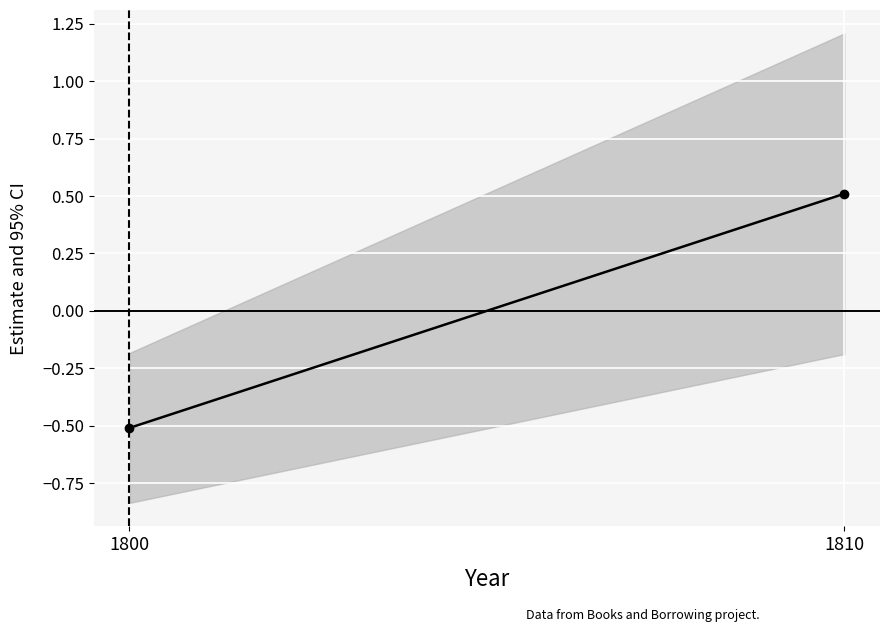

What is the change in value from 1800 to 1810?

+1.0